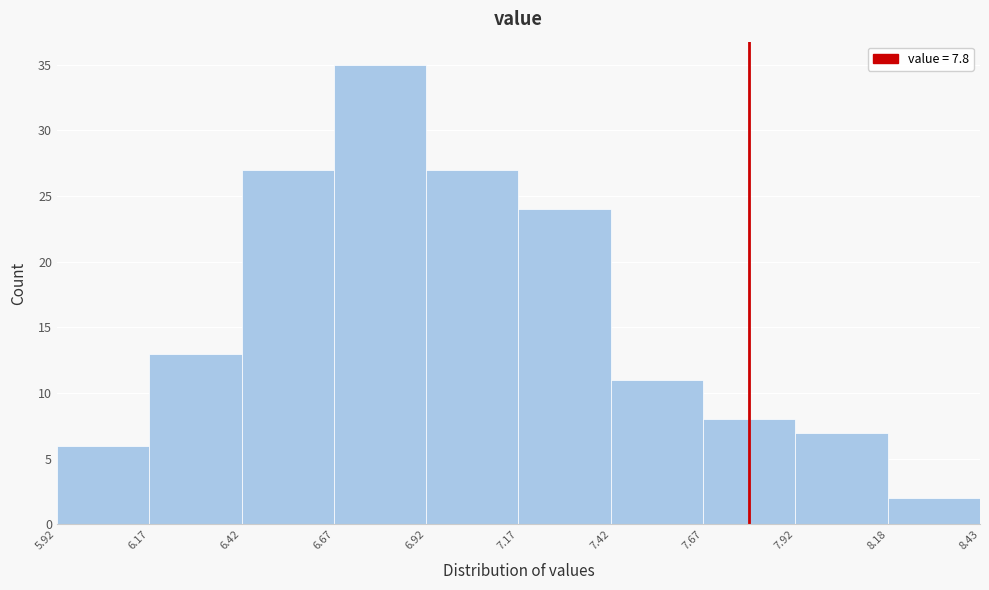

Reading left to right, list every bar in this chart as the range it spans on the x-axis followed by its height. The values are not printed on the chart, so give them approximately, as read against the axis.

5.92 to 6.17: 6
6.17 to 6.42: 13
6.42 to 6.67: 27
6.67 to 6.92: 35
6.92 to 7.17: 27
7.17 to 7.42: 24
7.42 to 7.67: 11
7.67 to 7.92: 8
7.92 to 8.18: 7
8.18 to 8.43: 2